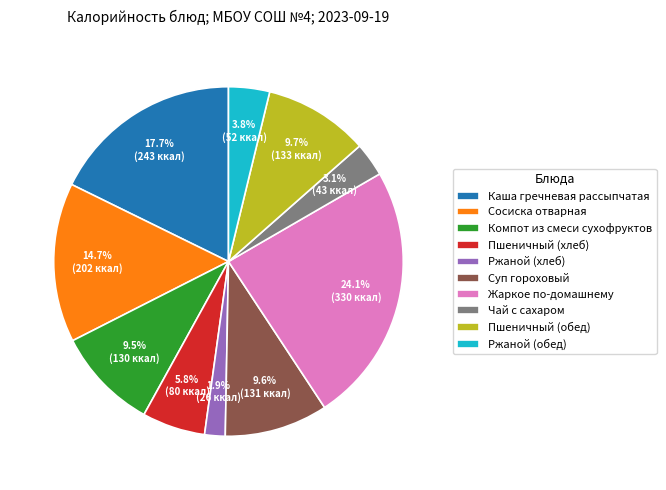

Do Чай с сахаром and Пшеничный (хлеб) together represent more than half of the pie?

No